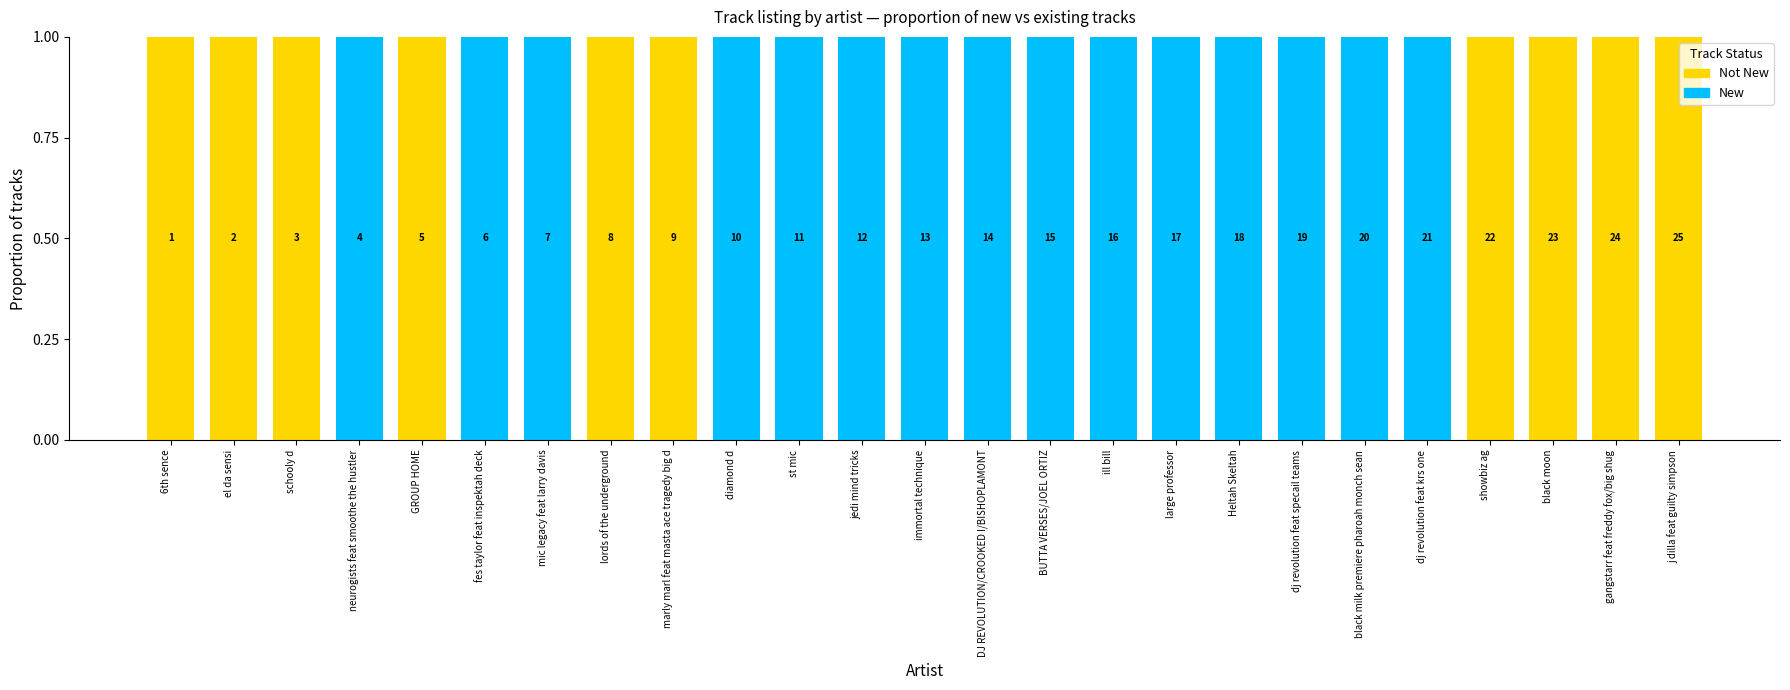

What is the label of the 12th bar from the left?

jedi mind tricks